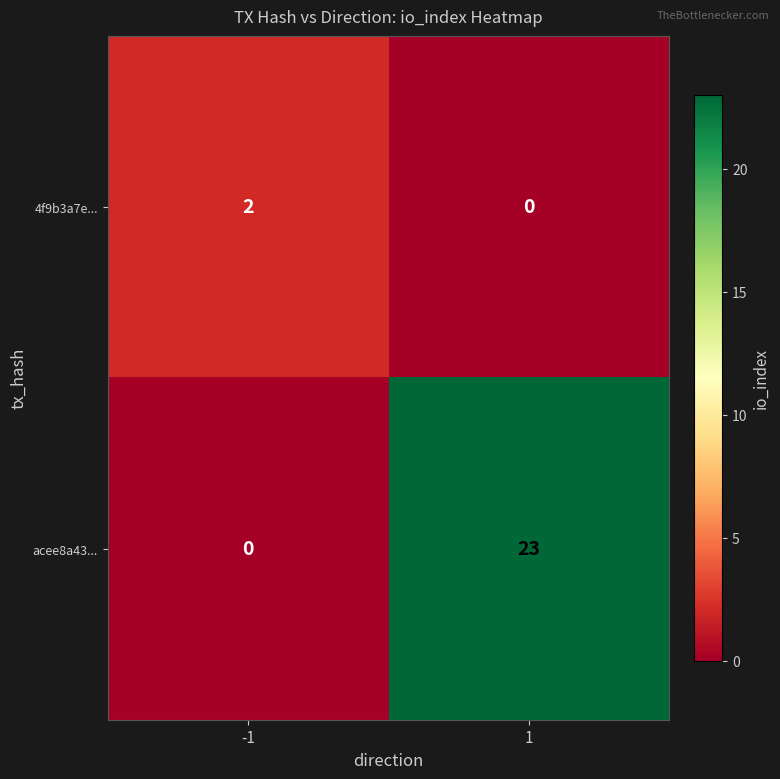

Is it true that 4f9b3a7e... equals 0 at 1?

True